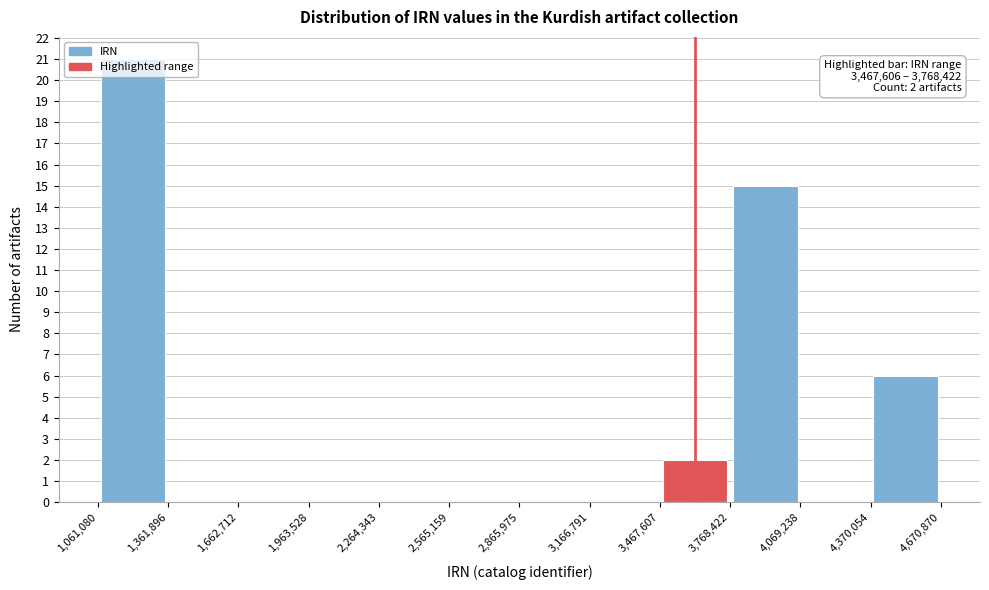

Which range on the x-axis has the tallest bar?

1,061,080 to 1,361,896